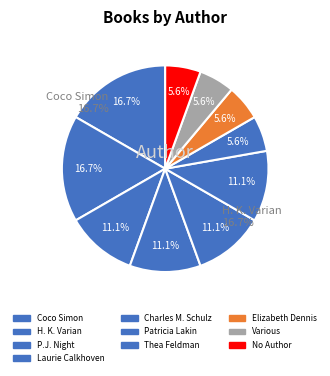

Which category has the smallest portion of the pie?

Patricia Lakin